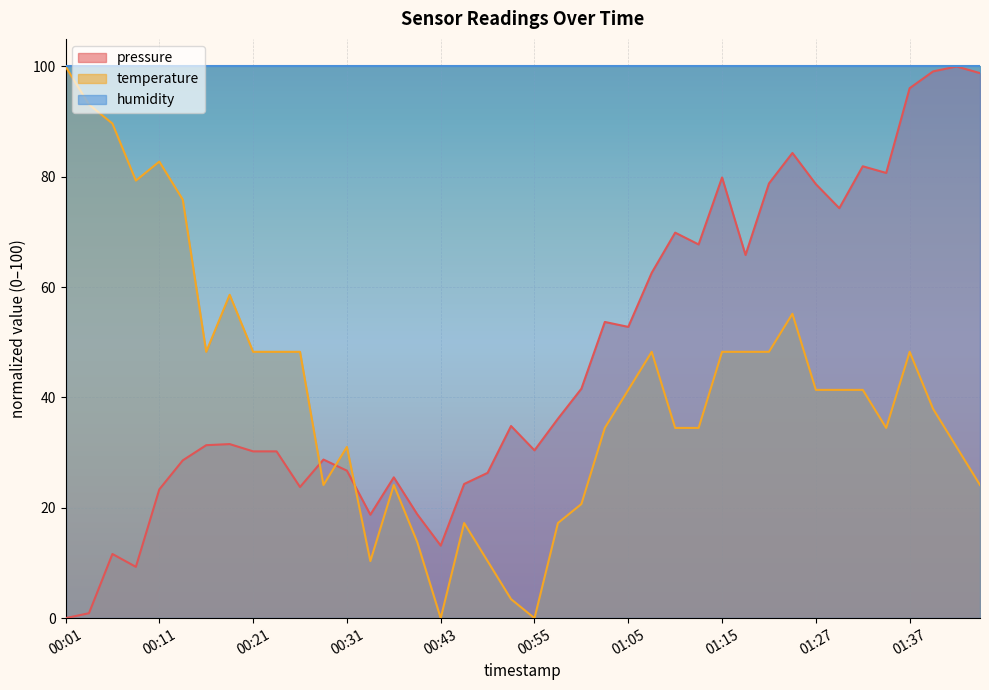

Where do temperature and pressure first cross each other?

00:26 and 00:28